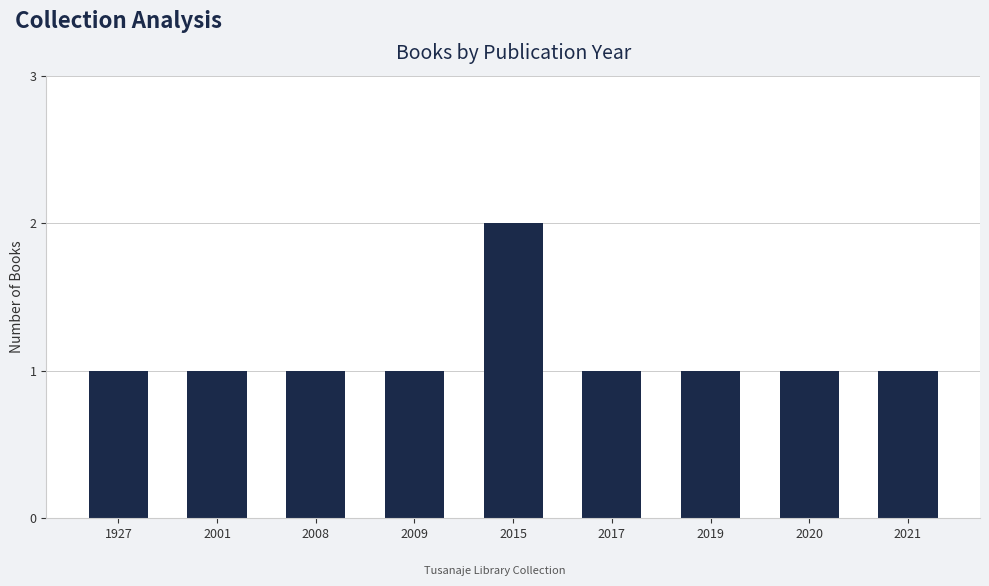

The value at 1927 is 1. True or false?

True